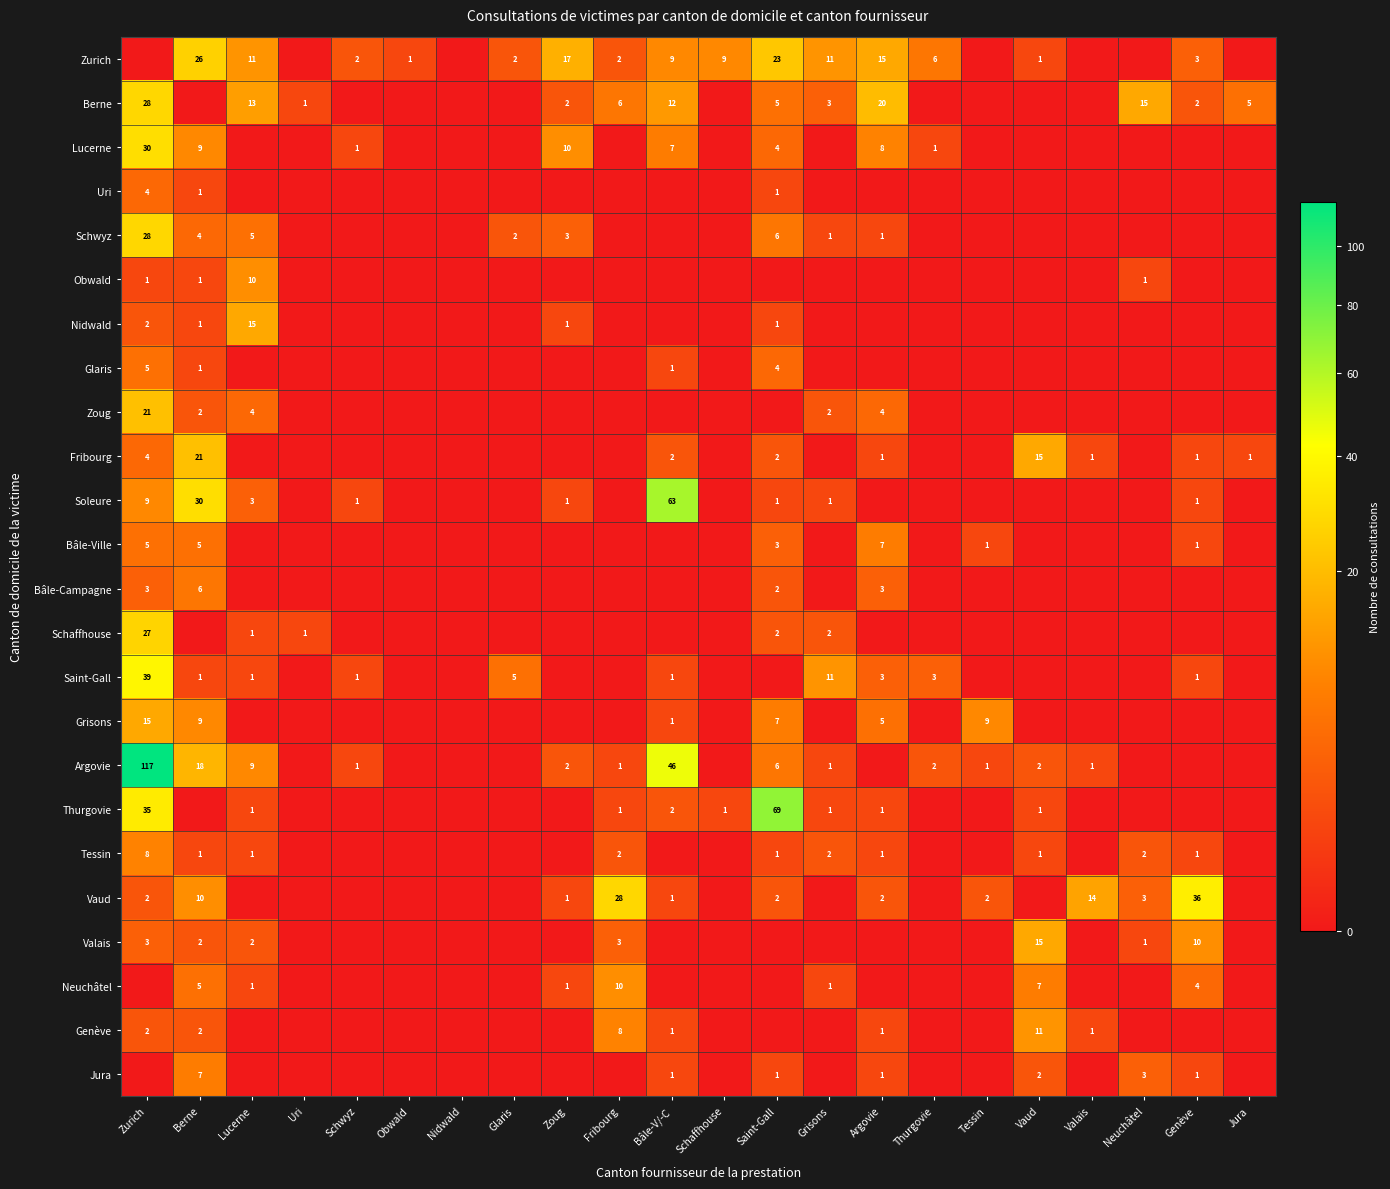

The value of Schwyz at Zoug is 5. True or false?

False